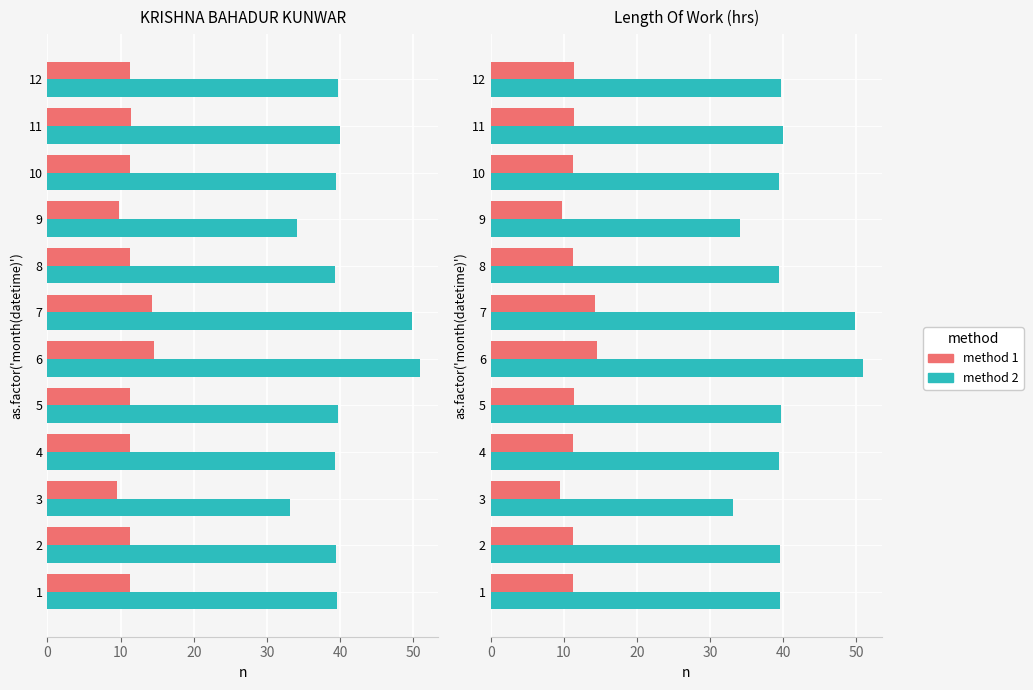

List the series in order of their overall mean, lowest first.

method 1, method 2